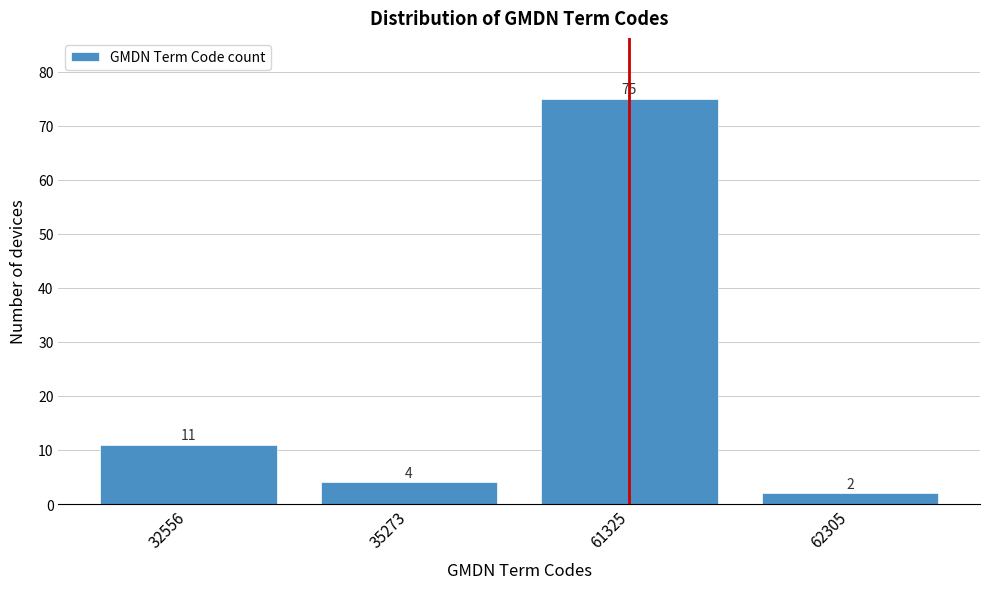

Reading left to right, list all the values displayed in this chart.

32556=11	35273=4	61325=75	62305=2